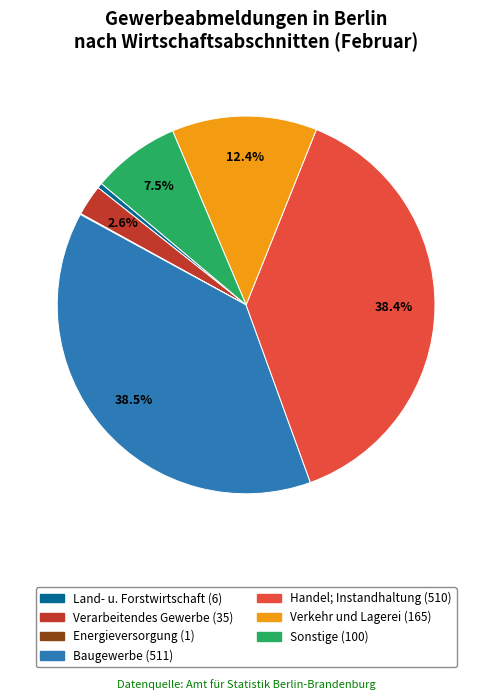

Does any single category account for the majority?

No